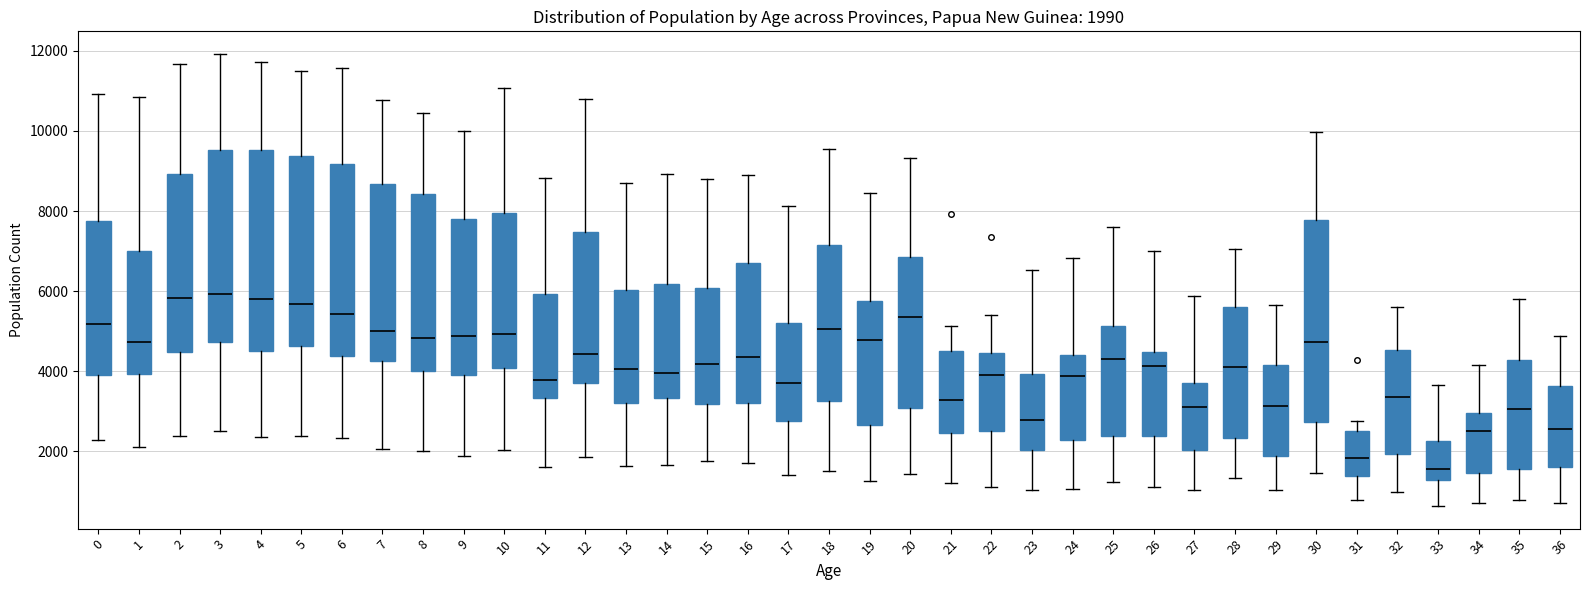

Which box's median line is the lowest?

33